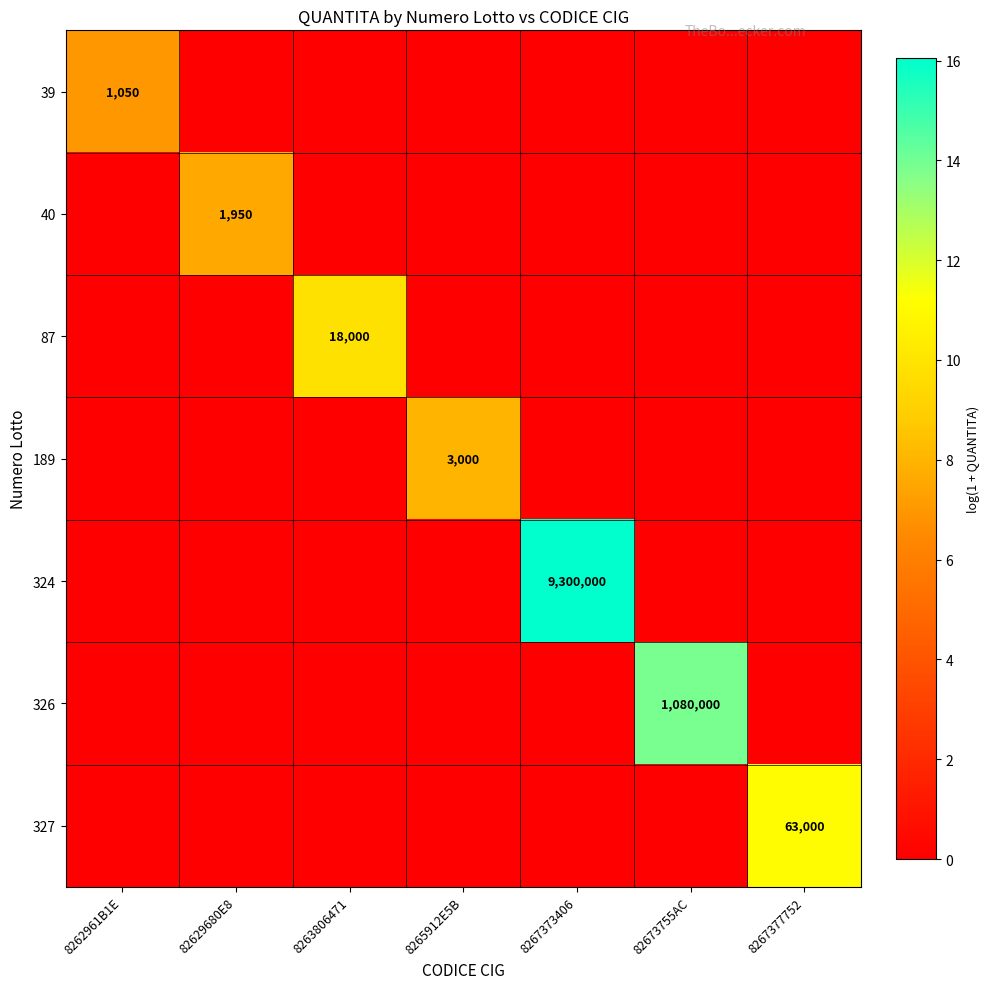

Rank the categories by 39 value from lowest to highest.

82629680E8, 8263806471, 8265912E5B, 8267373406, 82673755AC, 8267377752, 8262961B1E